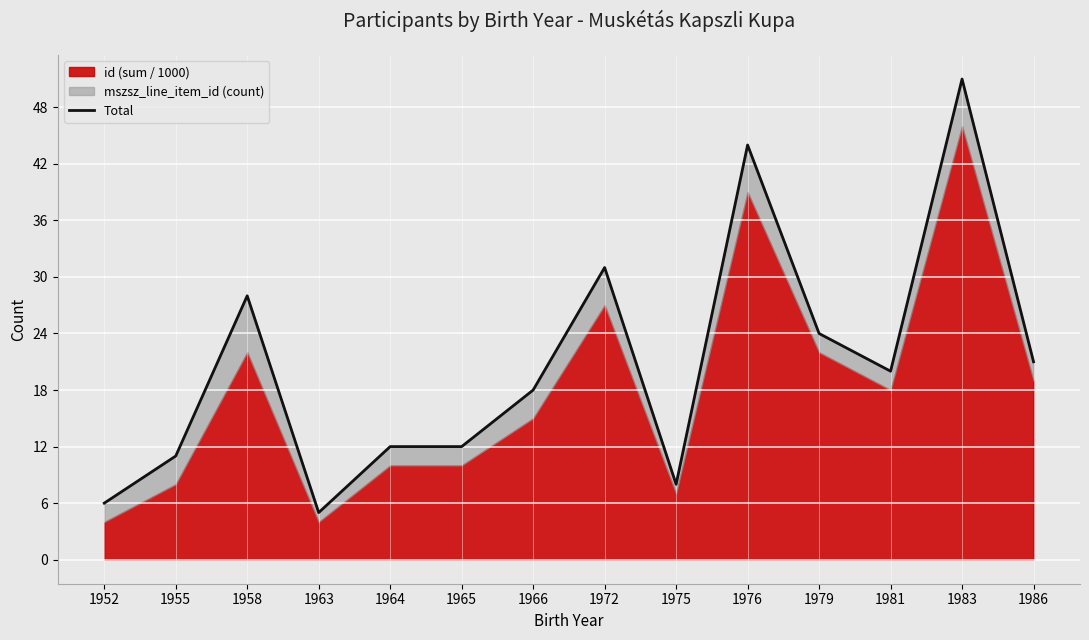

Between 1952 and 1965, which is larger?

1965